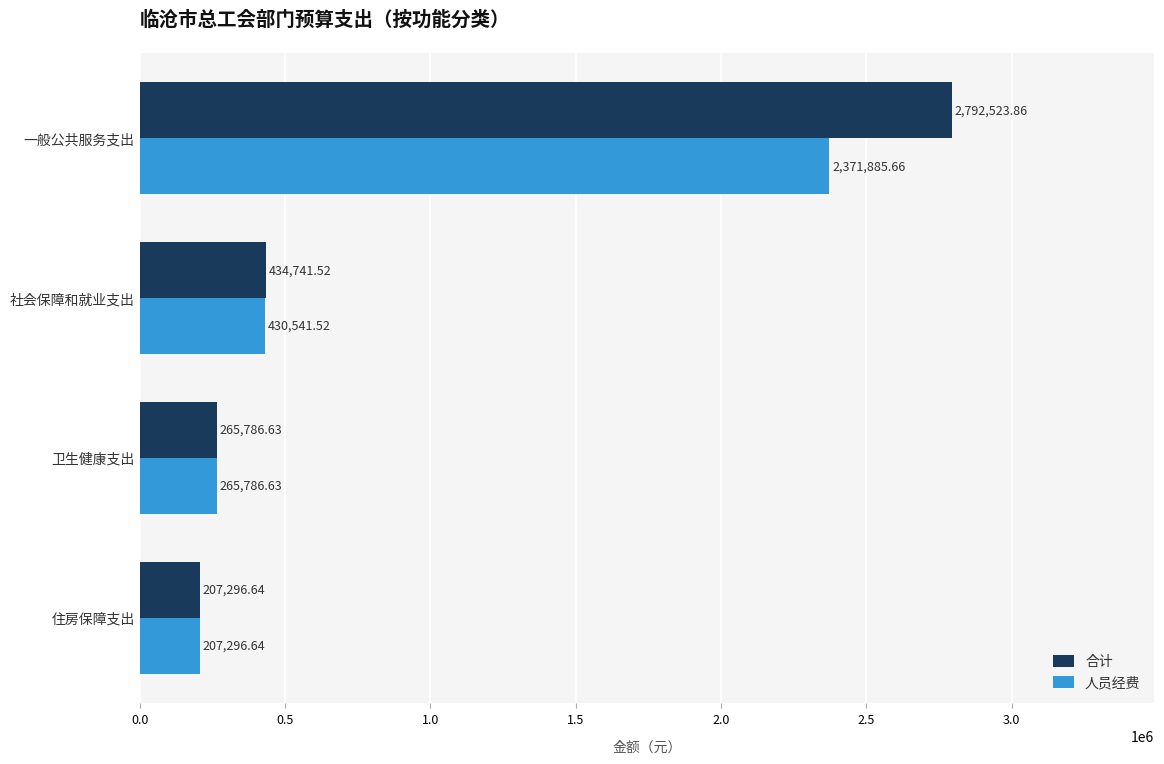

What is the average value of the 人员经费 series?

818877.6